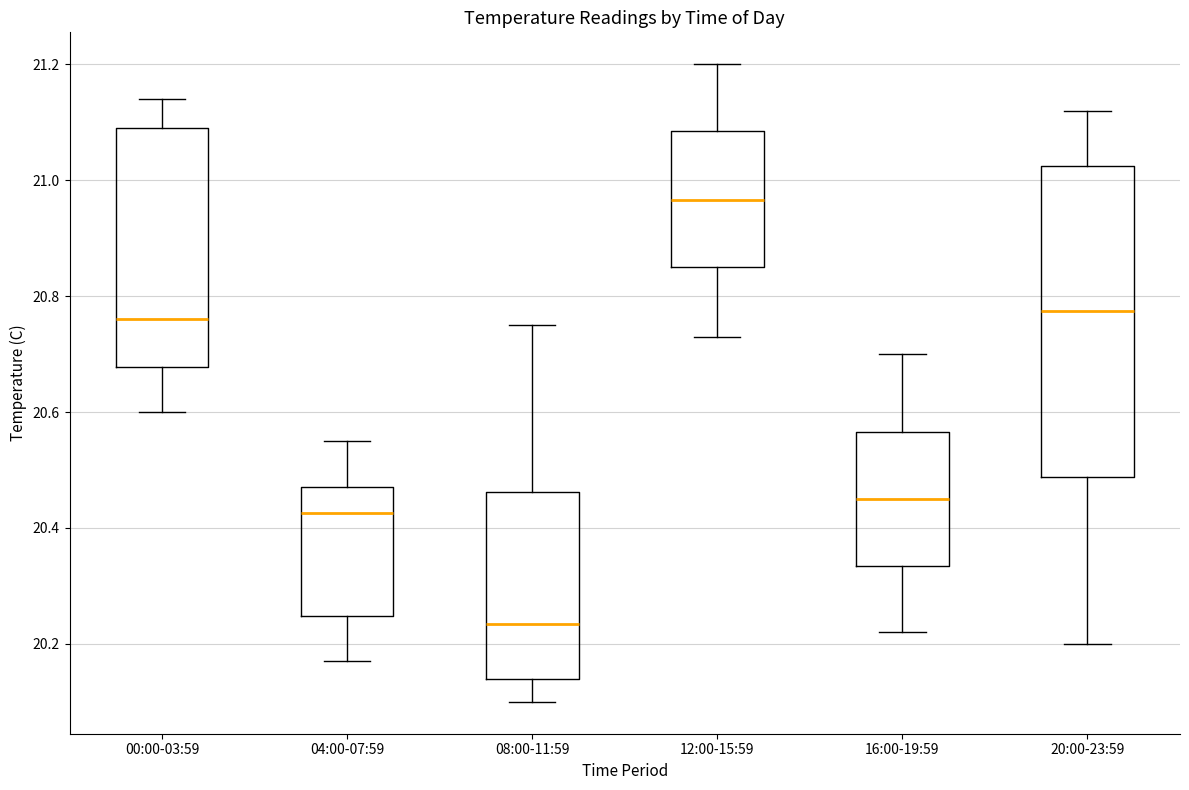

Reading left to right, read every box against the y-axis: the position of its median line, the range the box covers, and the ends of its whiskers. The values are not printed on the chart, so give them approximately, as read against the axis.

00:00-03:59: median 20.76, box 20.68 to 21.10, whiskers 20.60 to 21.14
04:00-07:59: median 20.42, box 20.24 to 20.48, whiskers 20.18 to 20.56
08:00-11:59: median 20.24, box 20.14 to 20.46, whiskers 20.10 to 20.76
12:00-15:59: median 20.96, box 20.86 to 21.08, whiskers 20.74 to 21.20
16:00-19:59: median 20.46, box 20.34 to 20.56, whiskers 20.22 to 20.70
20:00-23:59: median 20.78, box 20.48 to 21.02, whiskers 20.20 to 21.12